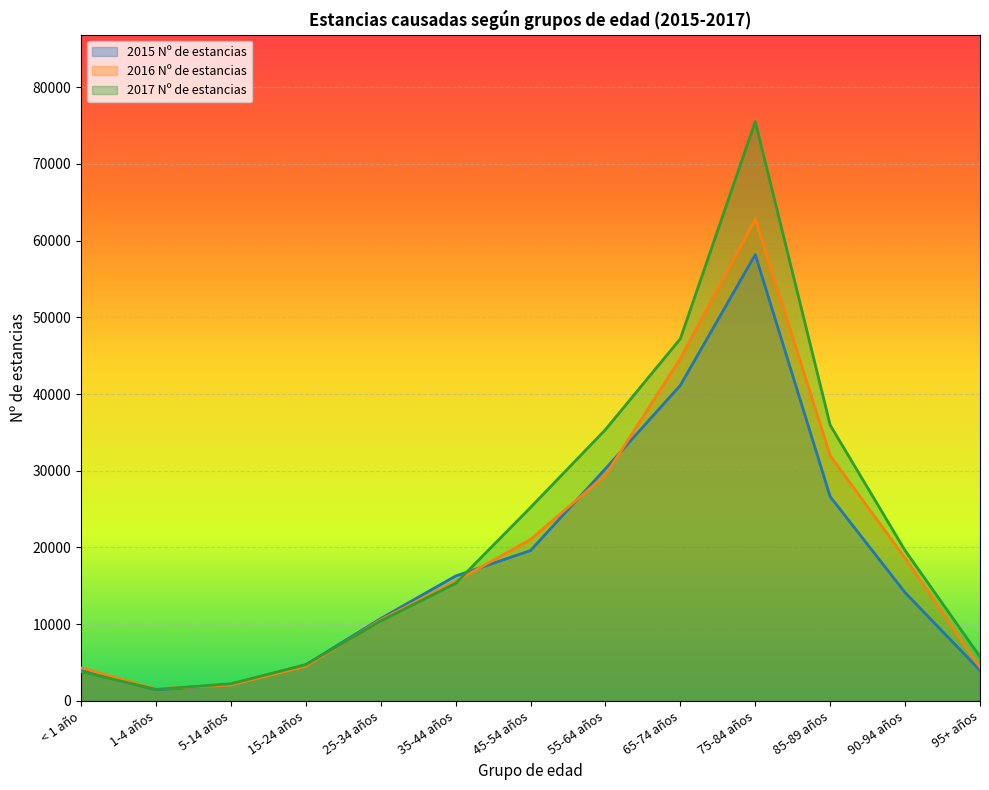

Where does the 2015 Nº de estancias series first go above 14117?

35-44 años